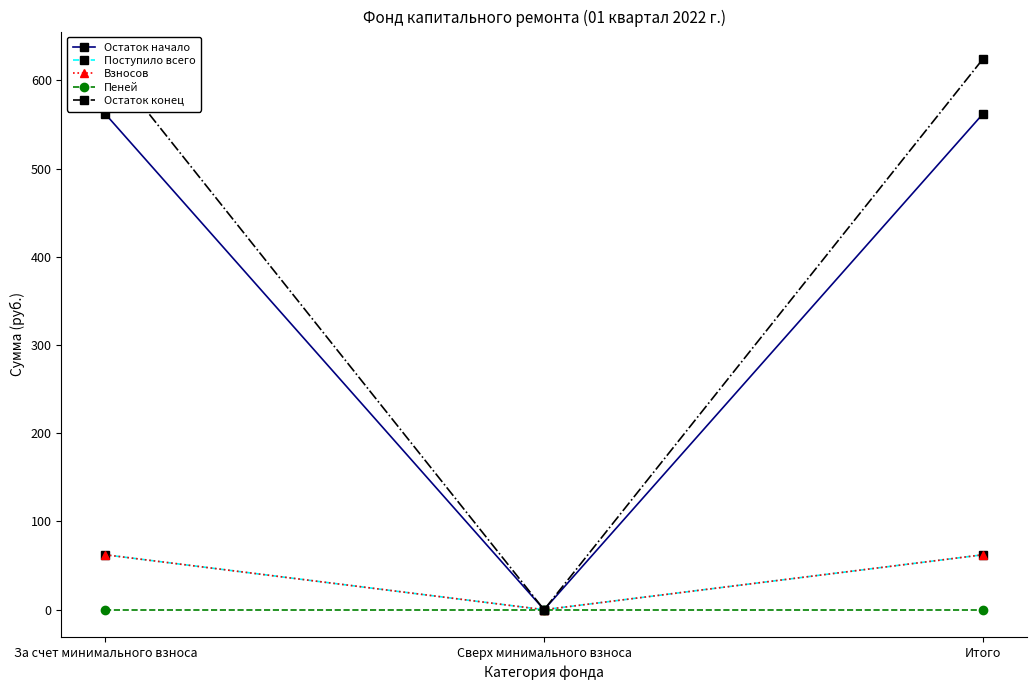

What are all the series names shown in the legend?

Остаток начало, Поступило всего, Взносов, Пеней, Остаток конец